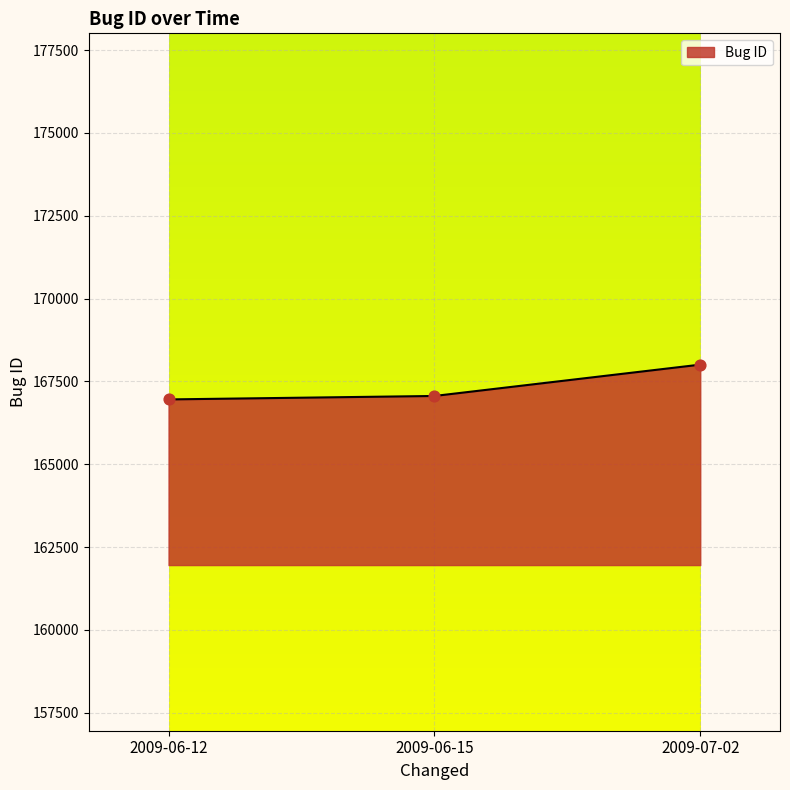

Approximately how many times larger is the value at 2009-06-15 compared to 2009-06-12?

1.0